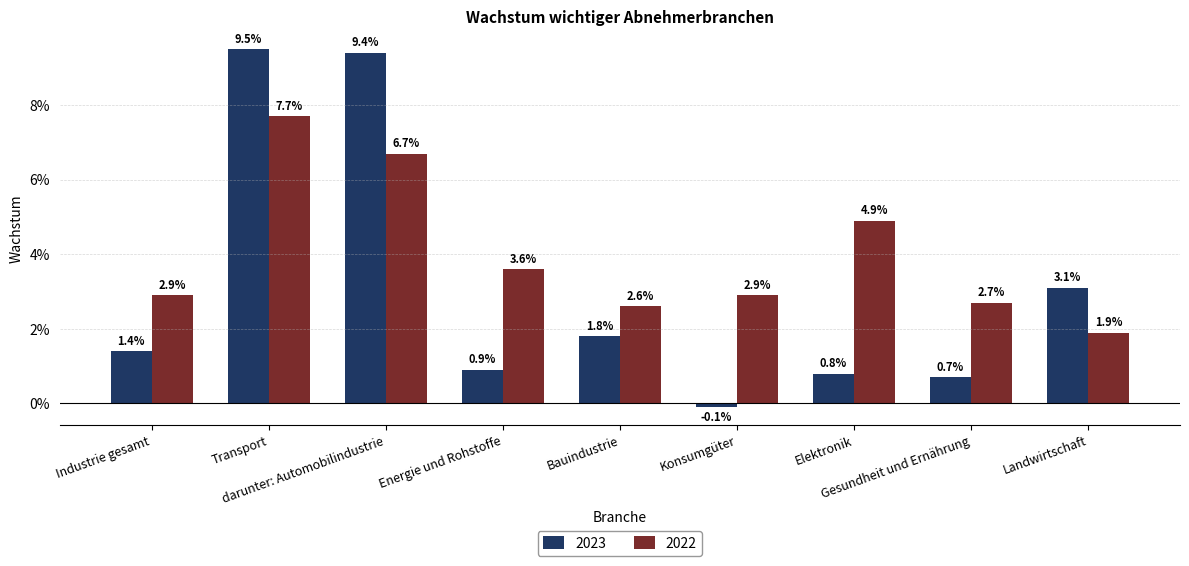

What are all the series names shown in the legend?

2023, 2022